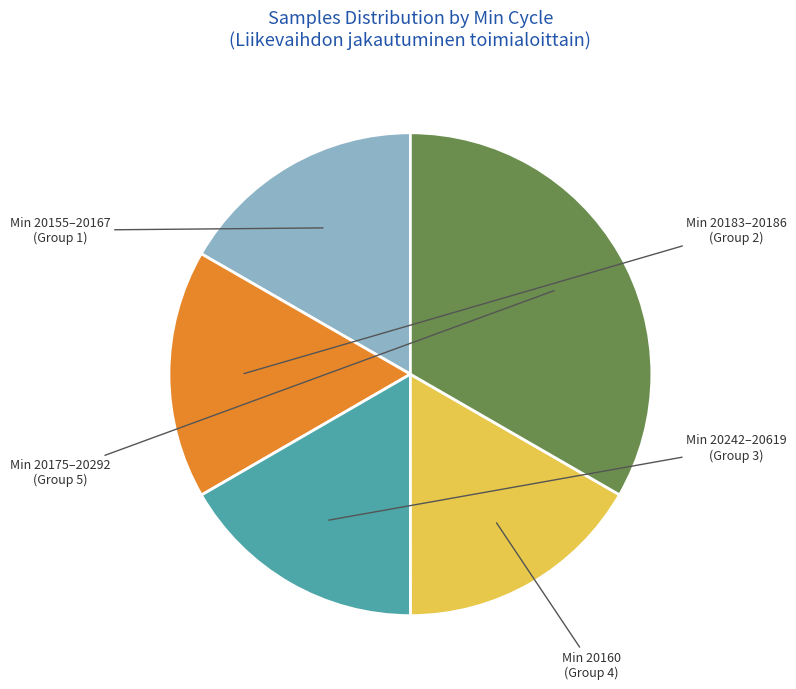

Is there a majority slice in this chart?

No